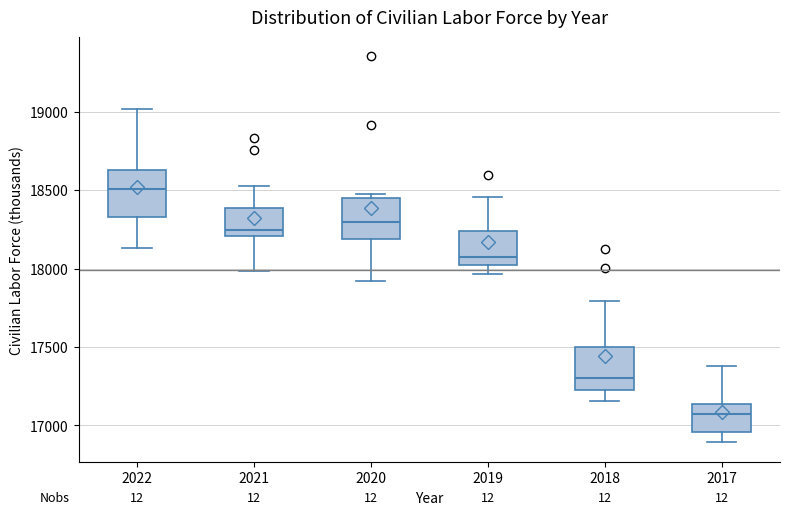

Which box has the lowest median line?

2017